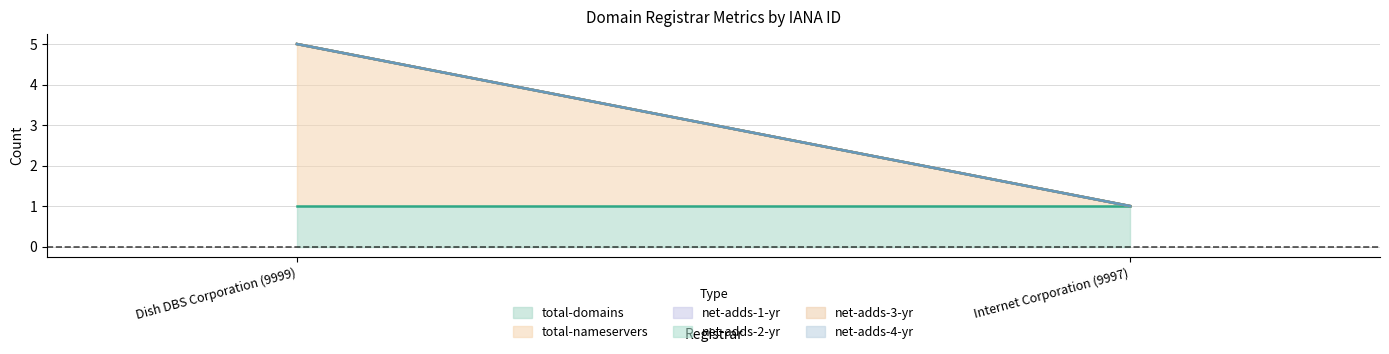

Reading left to right, extract all data points from this chart.

total-domains: 1	1
total-nameservers: 4	0
net-adds-1-yr: 0	0
net-adds-2-yr: 0	0
net-adds-3-yr: 0	0
net-adds-4-yr: 0	0